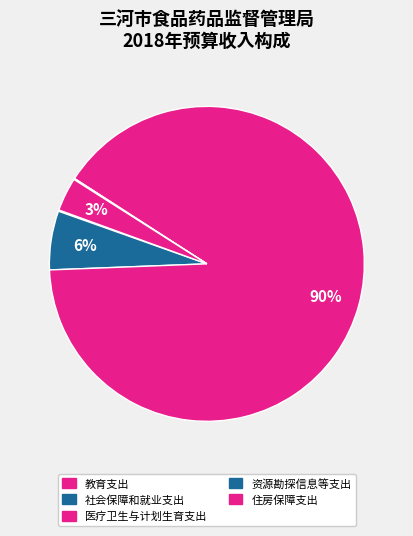

What is the change in value from 教育支出 to 住房保障支出?

+87.0